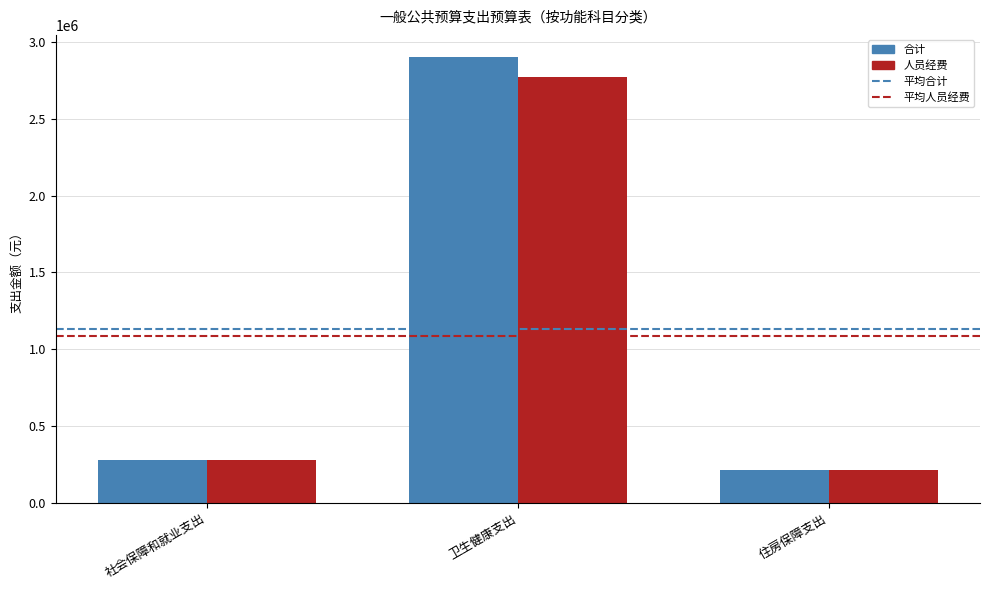

Which label corresponds to the largest value in the chart?

卫生健康支出